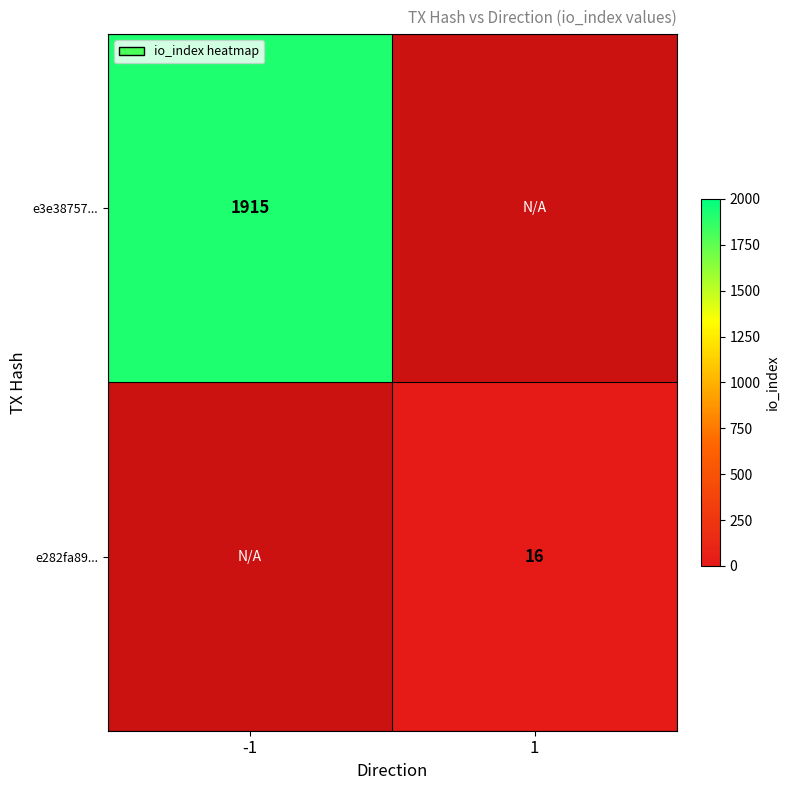

Is the value of e282fa89... at 1 greater than the value of e3e38757... at -1?

No